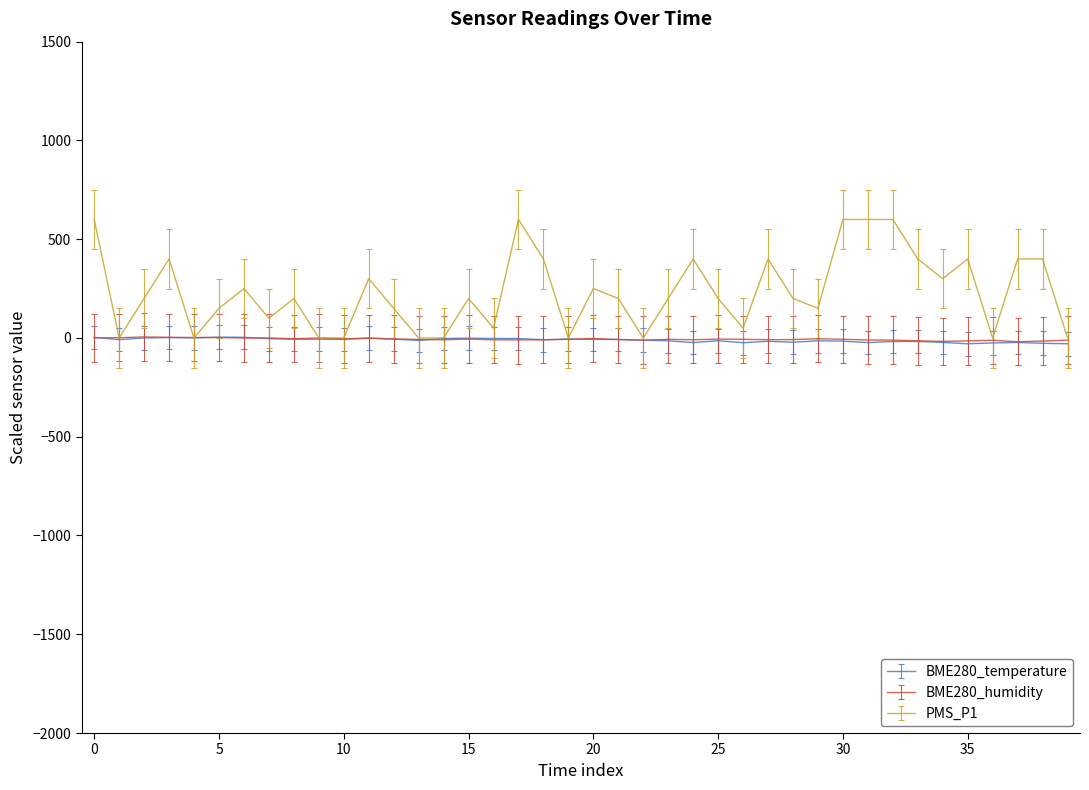

Which series has the largest total across all categories?

PMS_P1